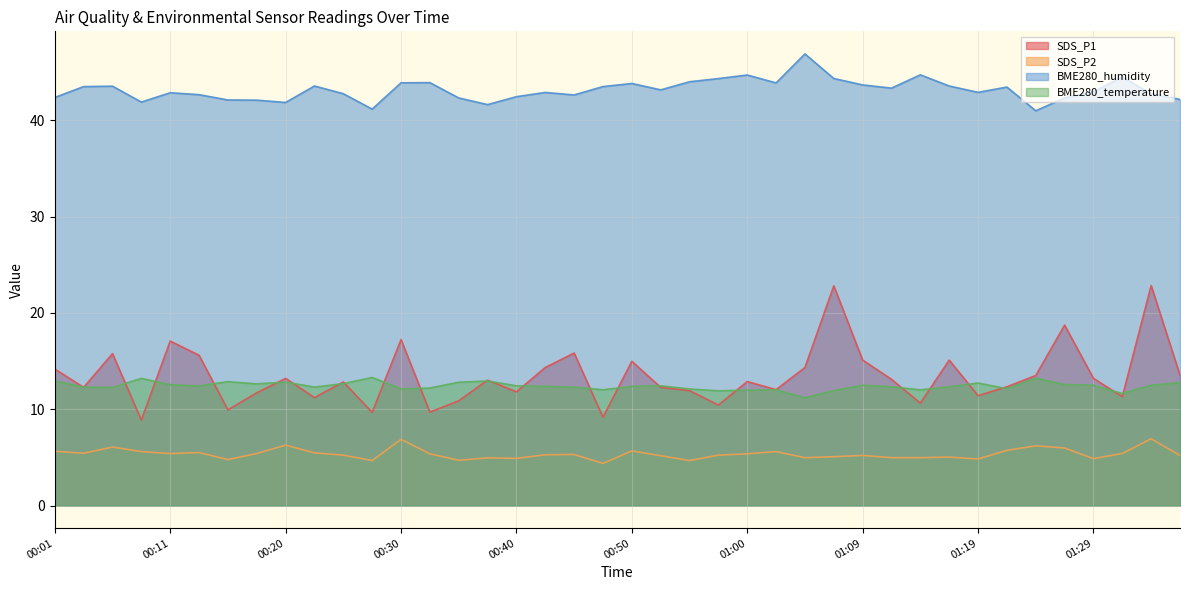

How many data points does each series have?

40